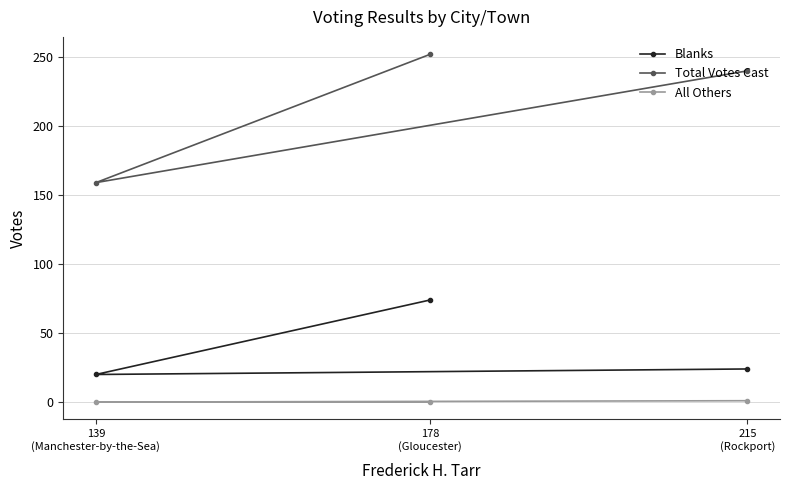

Does the chart have visible grid lines?

Yes